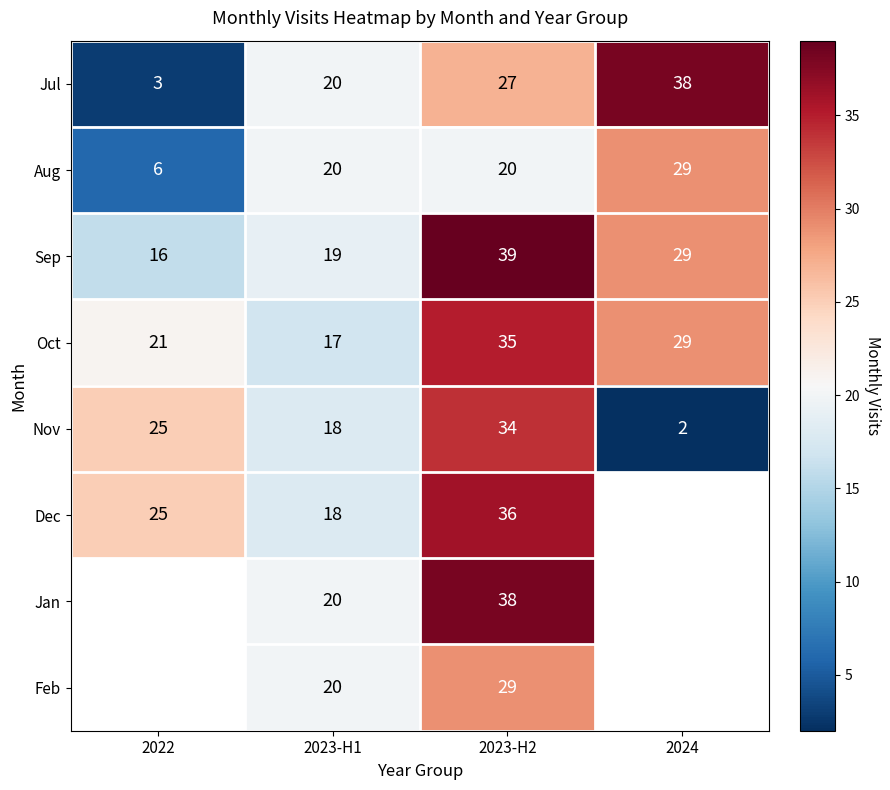

What is the sum of the Aug values at 2023-H1 and 2023-H2?

40